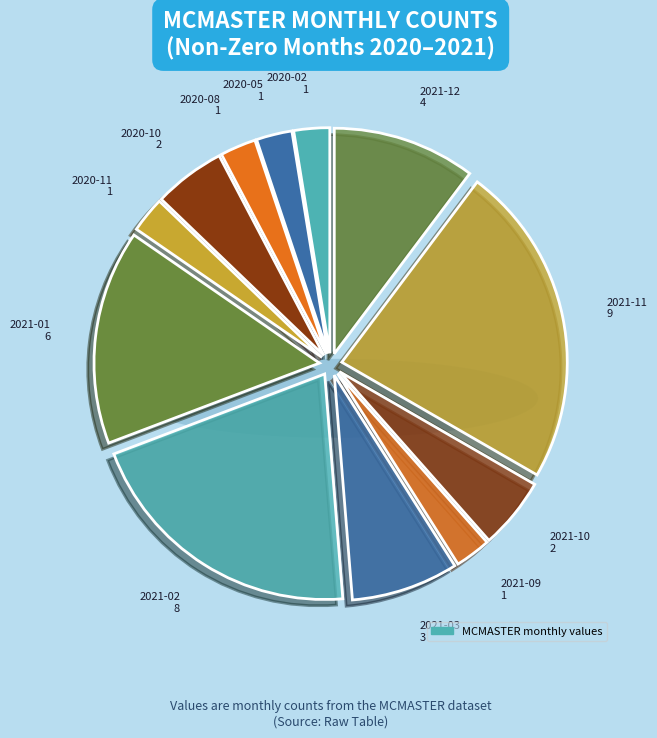

Which slice is the largest?

2021-11